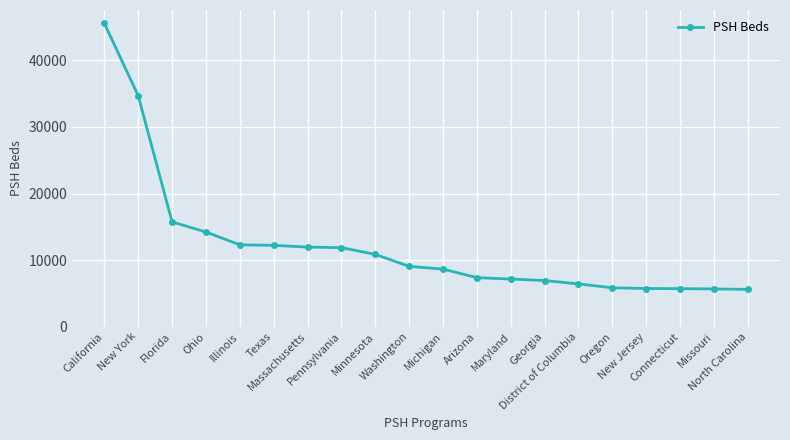

Which has a higher value, Maryland or Texas?

Texas